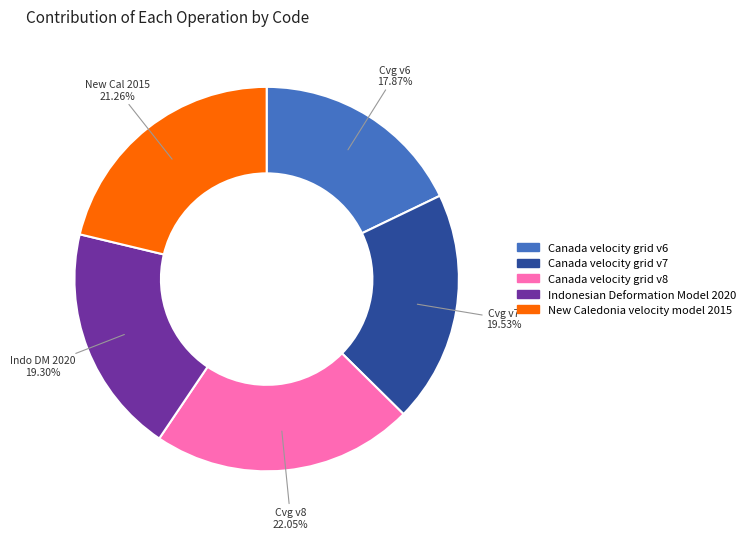

Between Canada velocity grid v6 and New Caledonia velocity model 2015, which is larger?

New Caledonia velocity model 2015